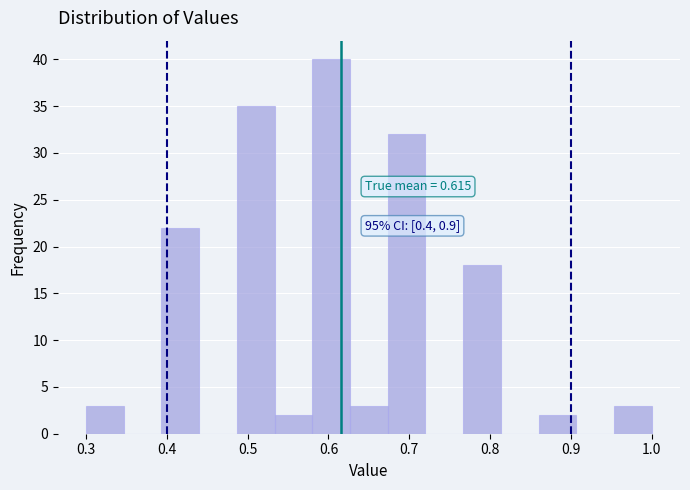

Over which range of the x-axis is the bar tallest?

0.58 to 0.63